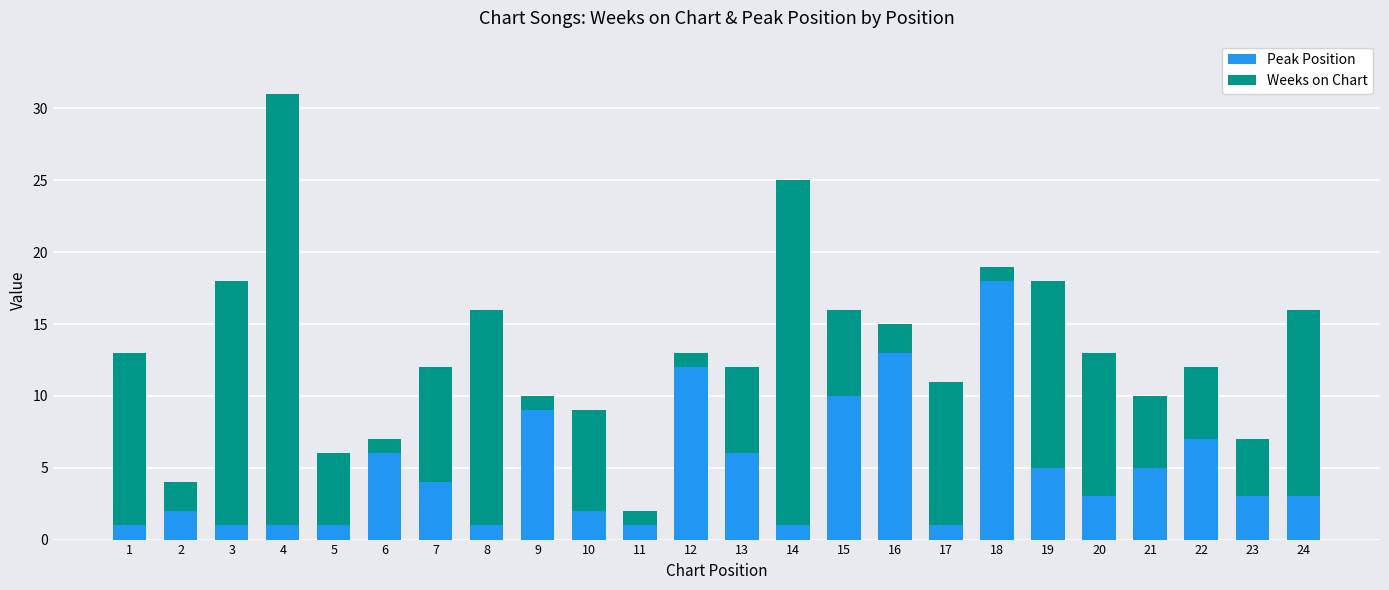

The value of Peak Position at 3 is 1. True or false?

True